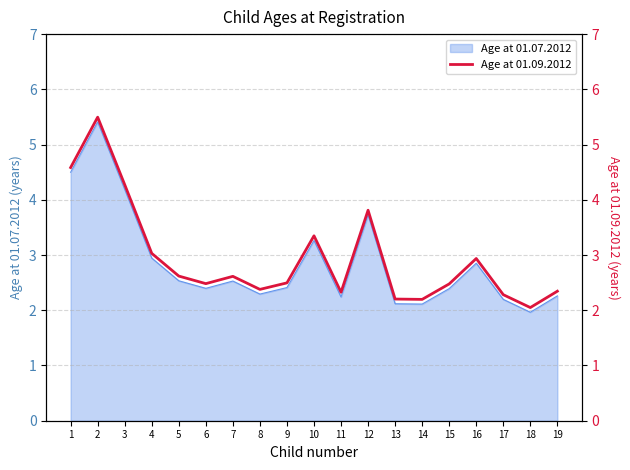

What is the greatest value displayed?

5.5